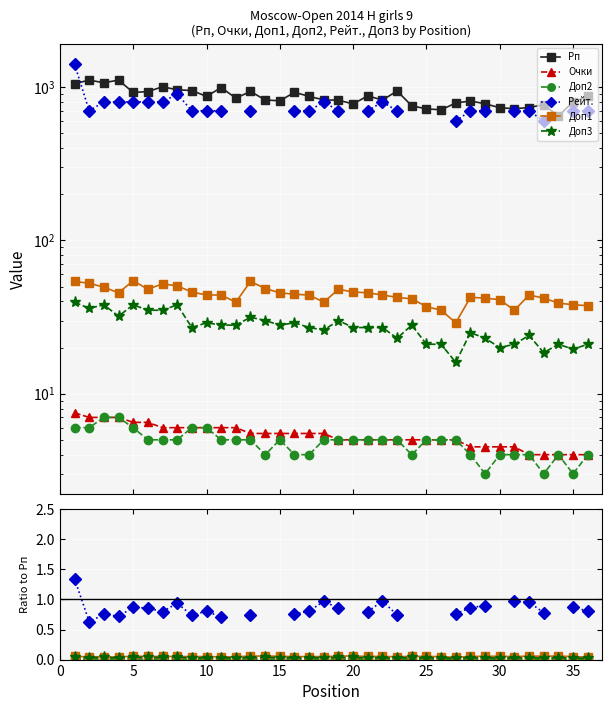

Is the value of Доп2 at 23 greater than the value of Рп at 35?

No